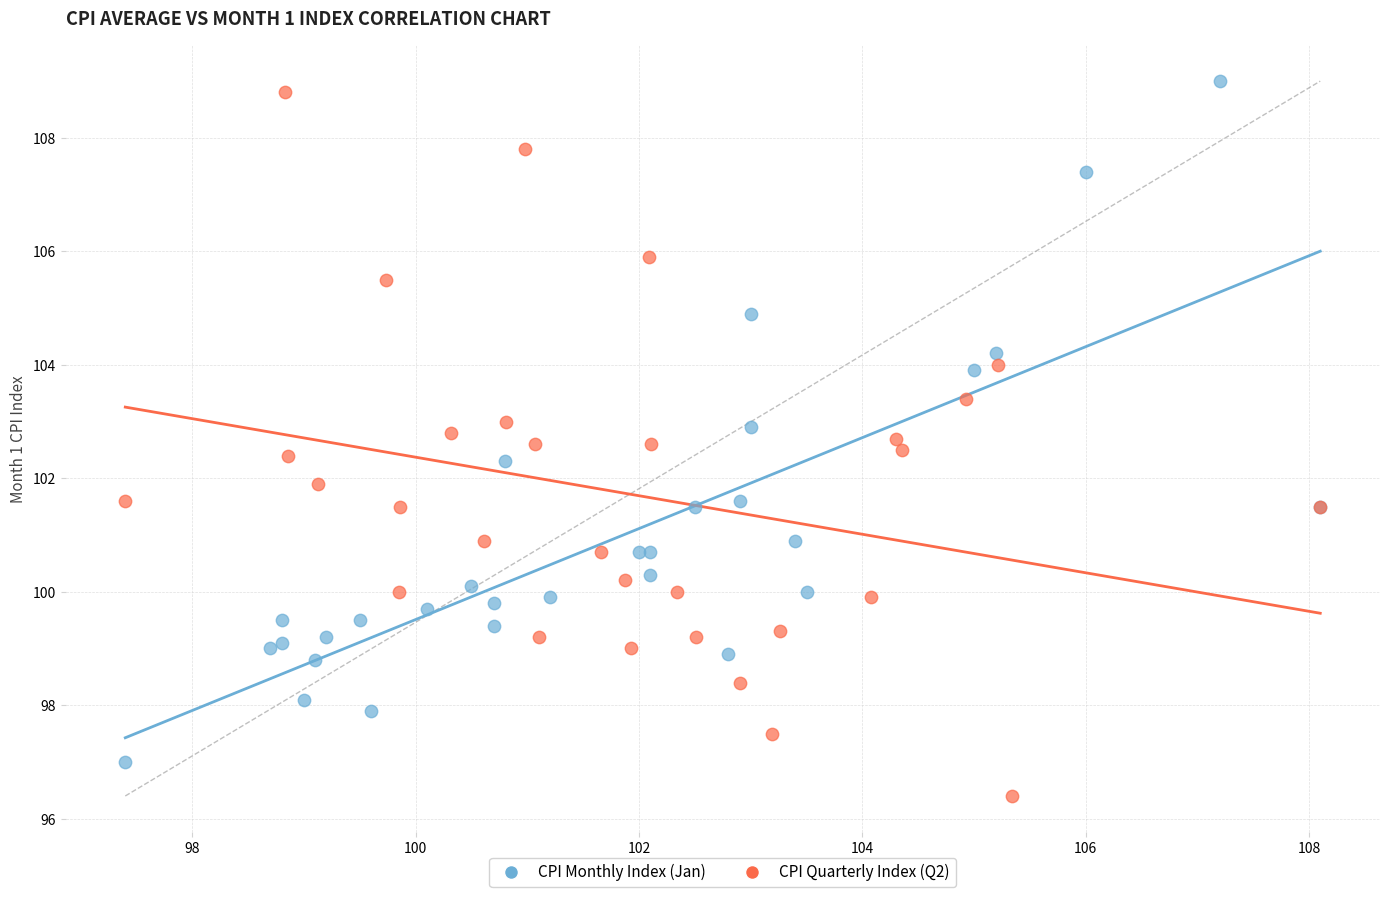

Which series contains the lowest Y value?

CPI Quarterly Index (Q2)